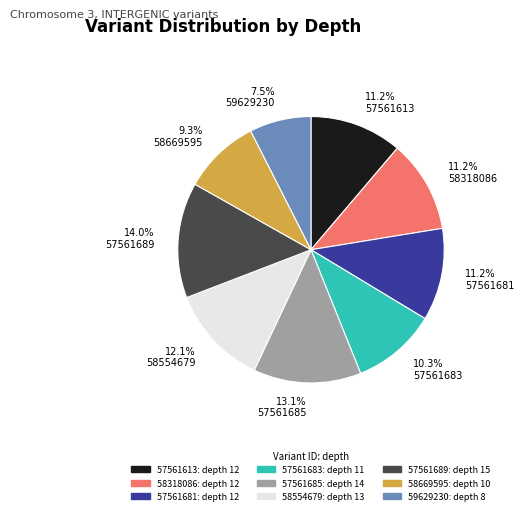

Which slice is the smallest?

7.5% 59629230